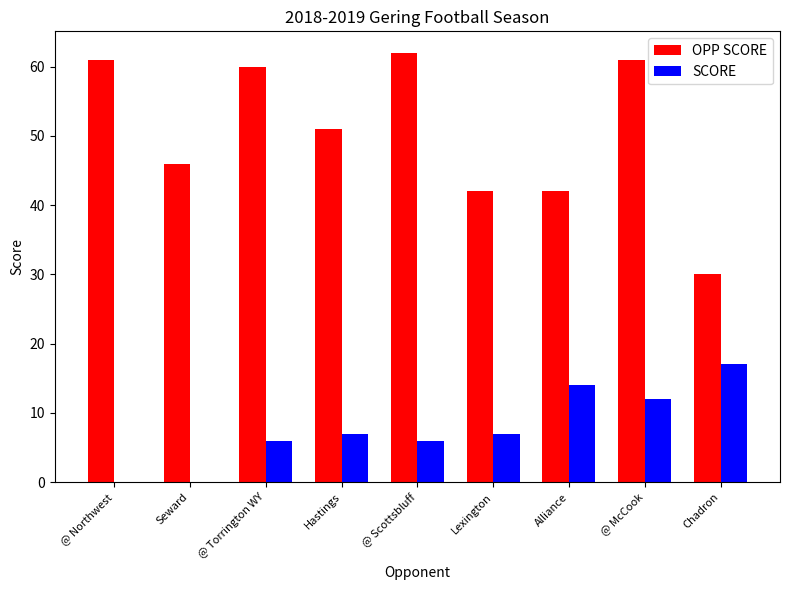

The value of OPP SCORE at @ Northwest is 96. True or false?

False